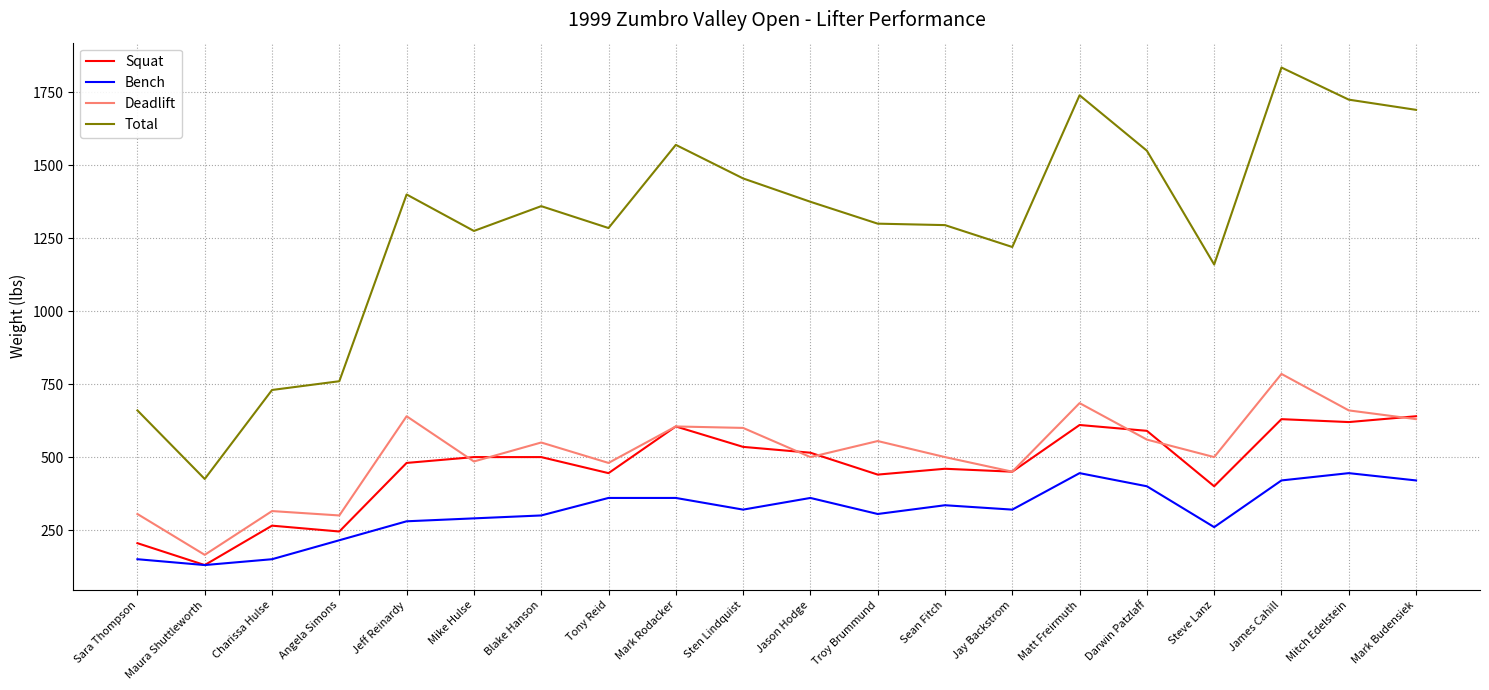

Which category has the lowest value across all series?

Maura Shuttleworth